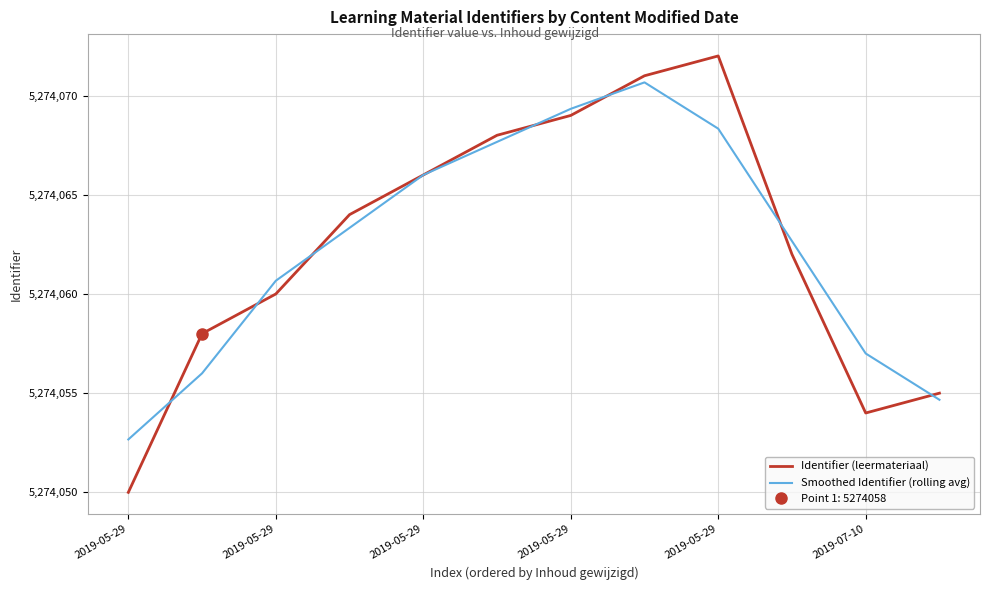

True or false: Identifier (leermateriaal) has more than 2 points higher than both neighbors.

False